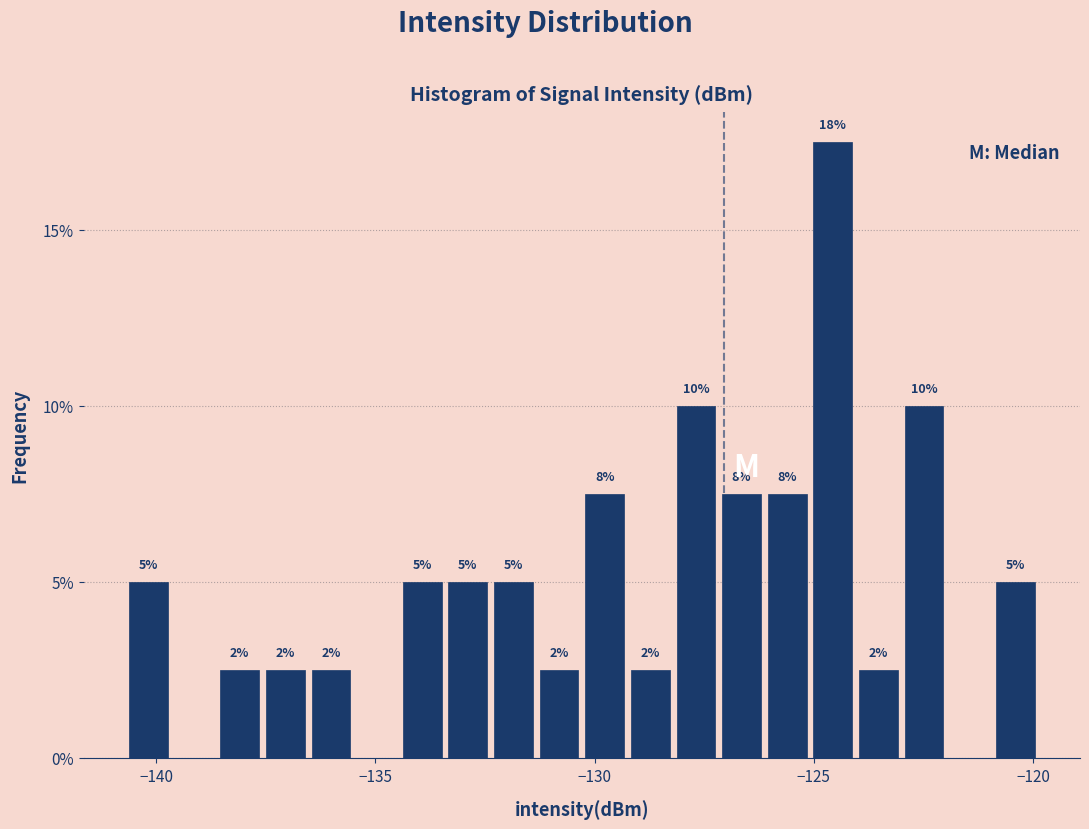

Around what value on the x-axis is the tallest bar? Give the approximate position of its centre, as read against the axis.

-124.5